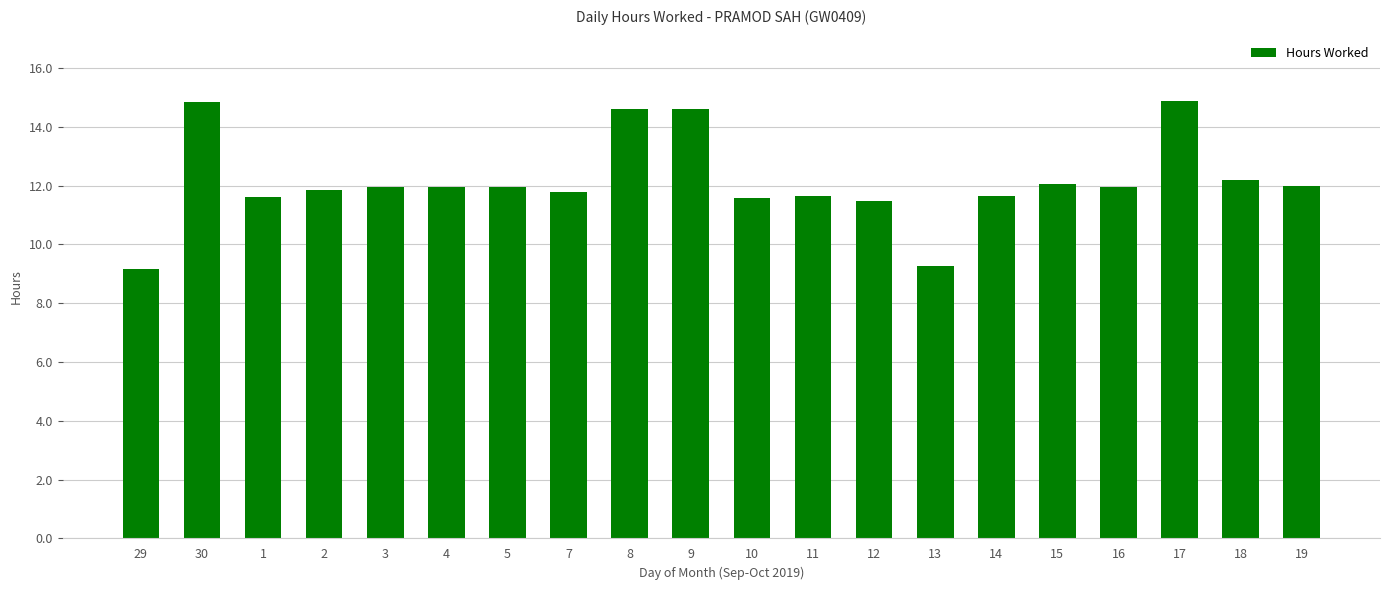

What is the maximum value shown in the chart?

14.9